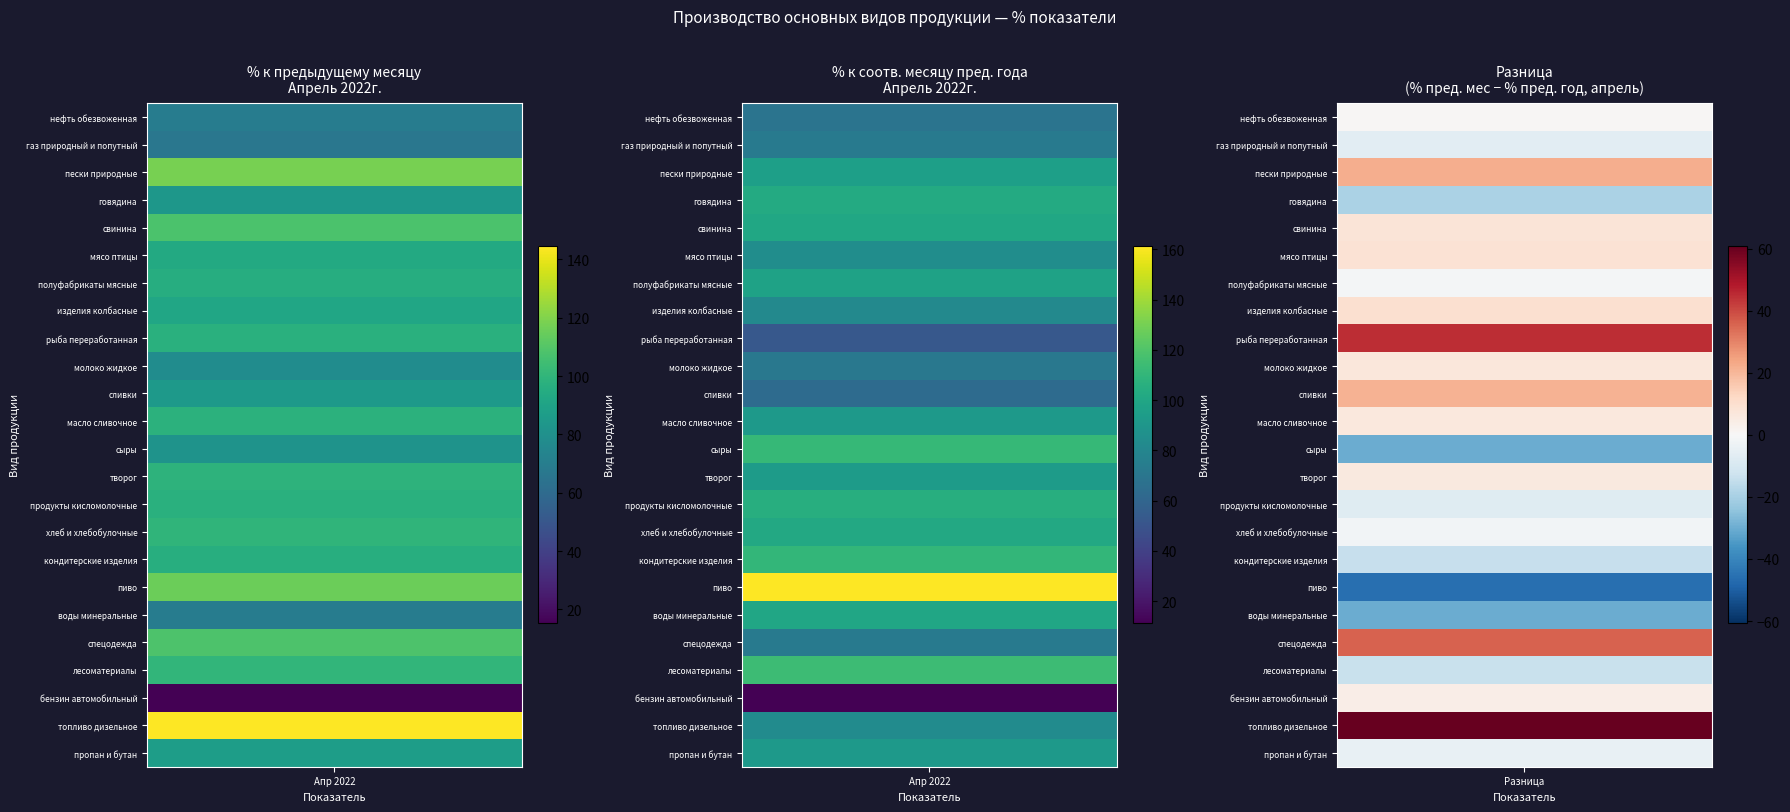

At 1, list the series in order from smallest to largest.

бензин автомобильный, рыба переработанная, сливки, нефть обезвоженная, молоко жидкое, спецодежда, газ природный и попутный, изделия колбасные, топливо дизельное, мясо птицы, масло сливочное, пропан и бутан, творог, пески природные, полуфабрикаты мясные, воды минеральные, свинина, хлеб и хлебобулочные, говядина, продукты кисломолочные, кондитерские изделия, сыры, лесоматериалы, пиво